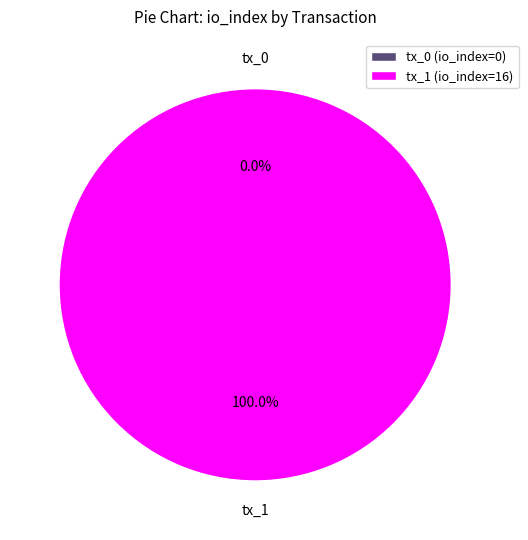

What is the change in value from tx_0 (io_index=0) to tx_1 (io_index=16)?

+16